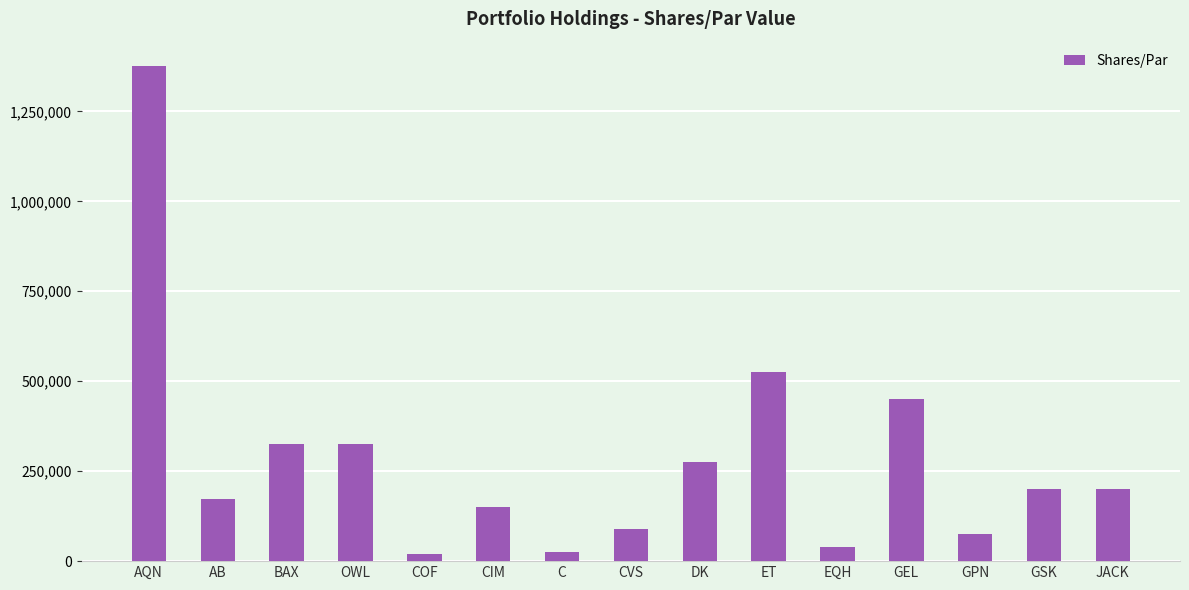

What is the value of the 3rd bar from the left?

325000